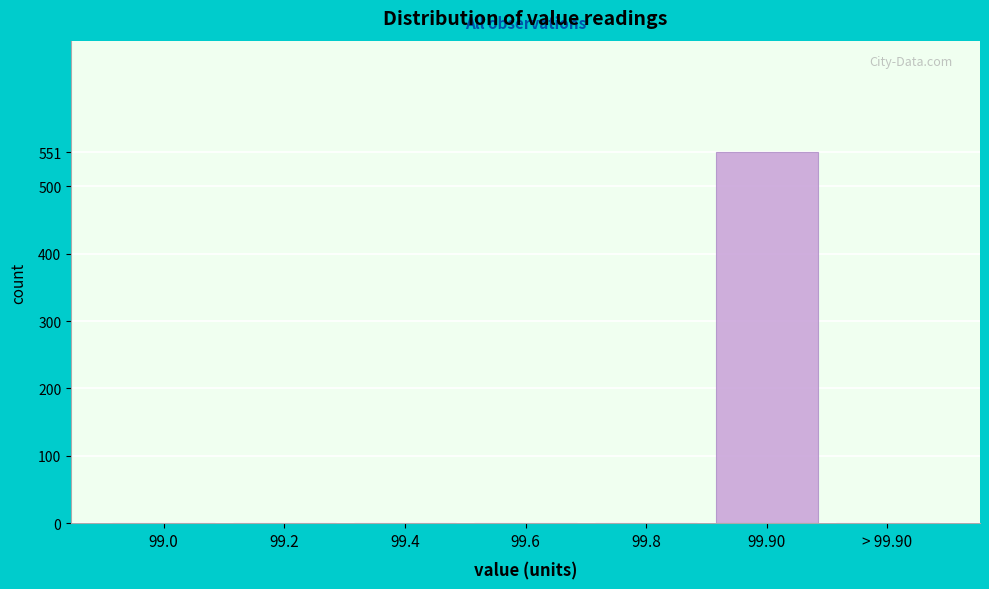

Reading left to right, transcribe all the data shown in this chart.

99.0=0	99.2=0	99.4=0	99.6=0	99.8=0	99.90=551	> 99.90=0